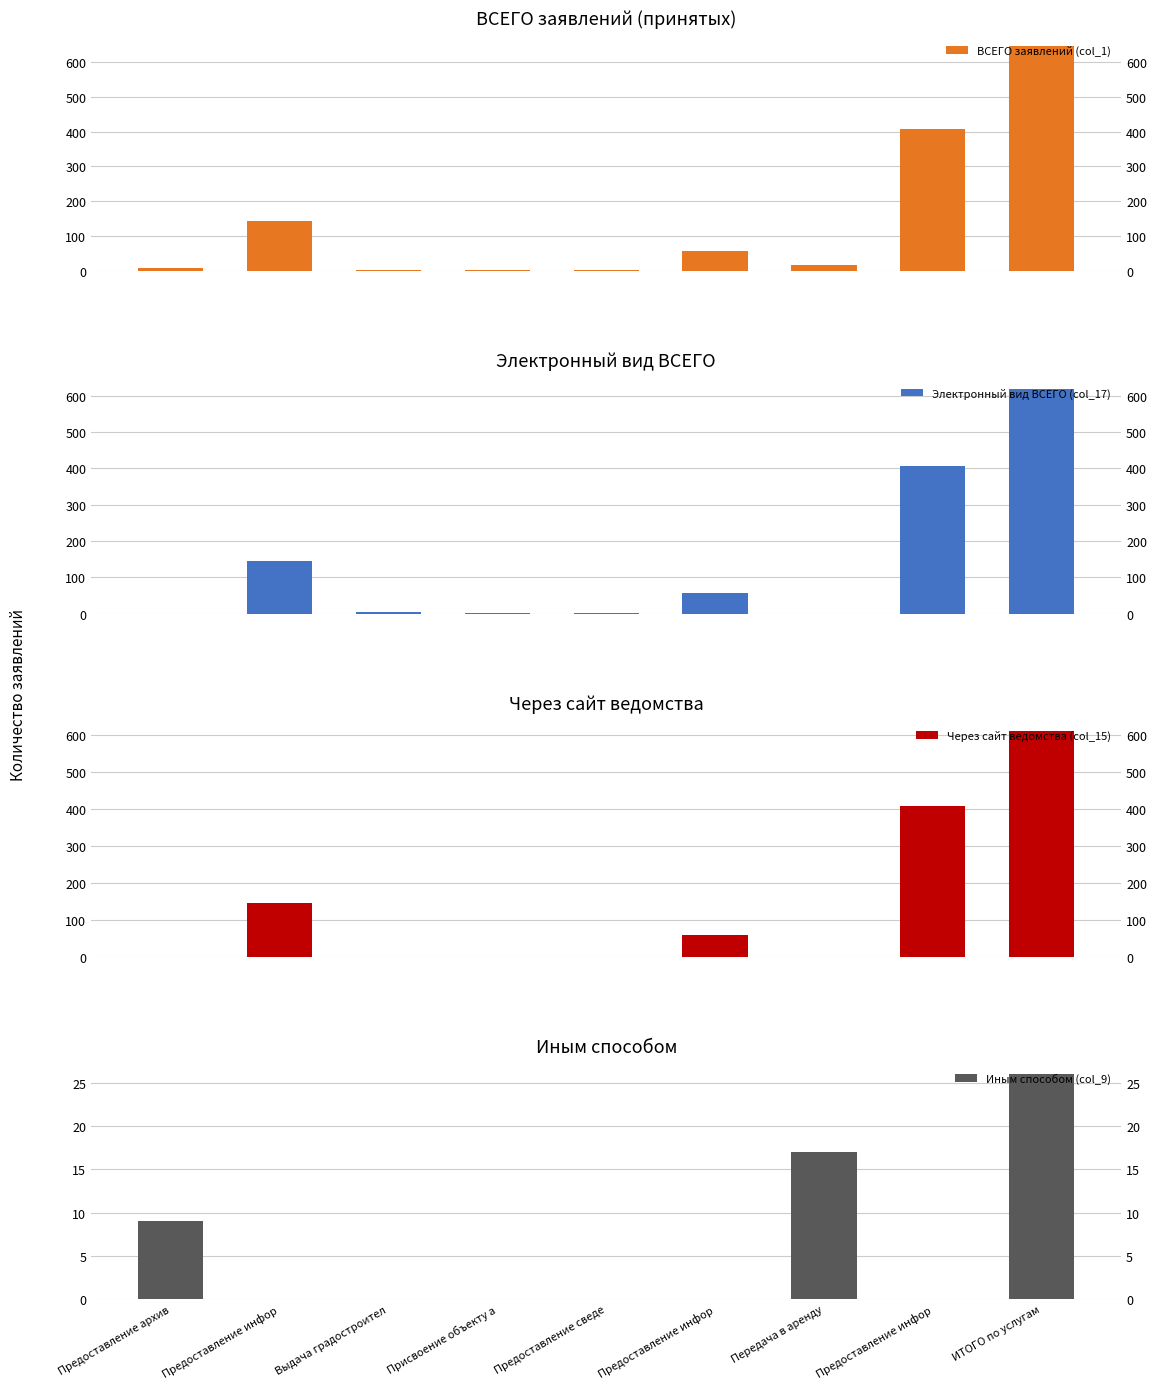

What is the approximate value of Иным способом (col_9) at ИТОГО по услугам, to the nearest 10?

30